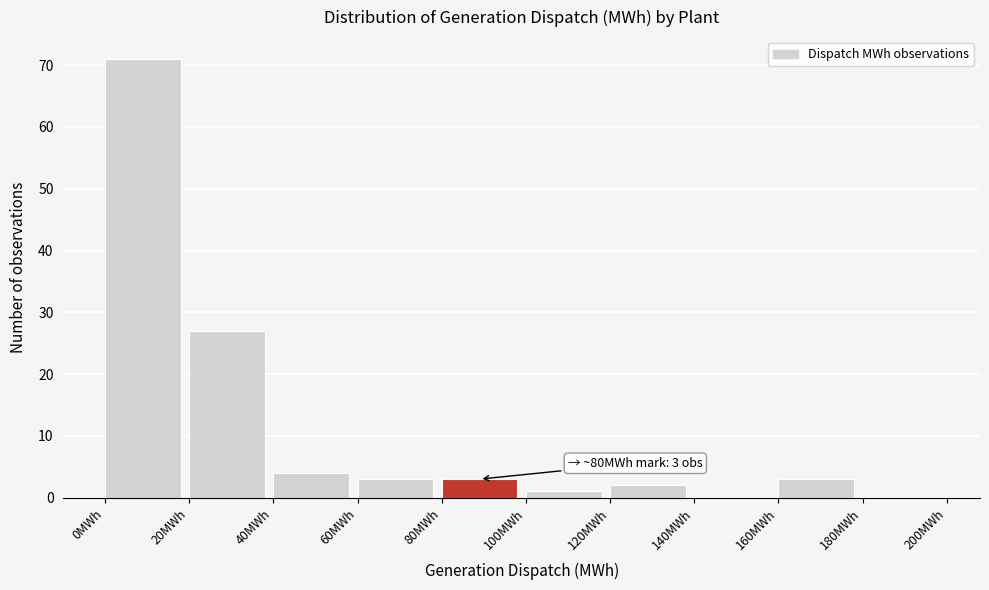

Which range on the x-axis has the tallest bar?

0 to 20